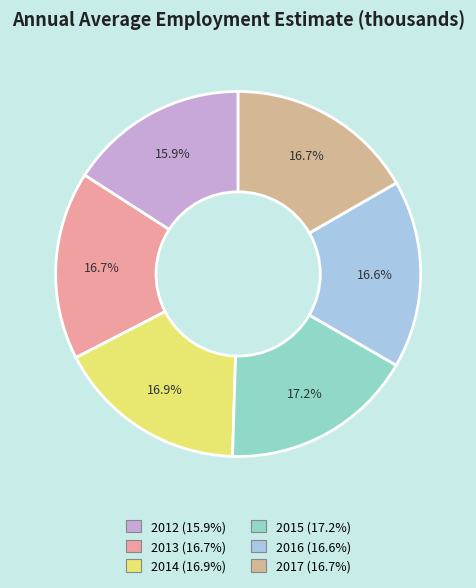

How much of the chart is everything except 2017?

83.3%